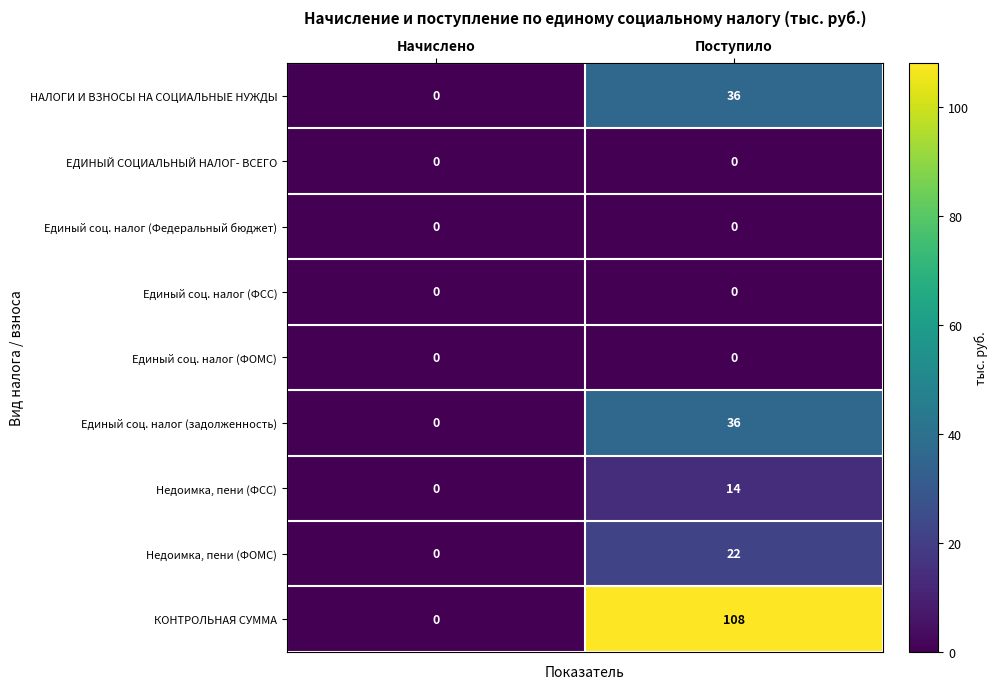

The value of Единый соц. налог (ФСС) at Поступило is 0. True or false?

True